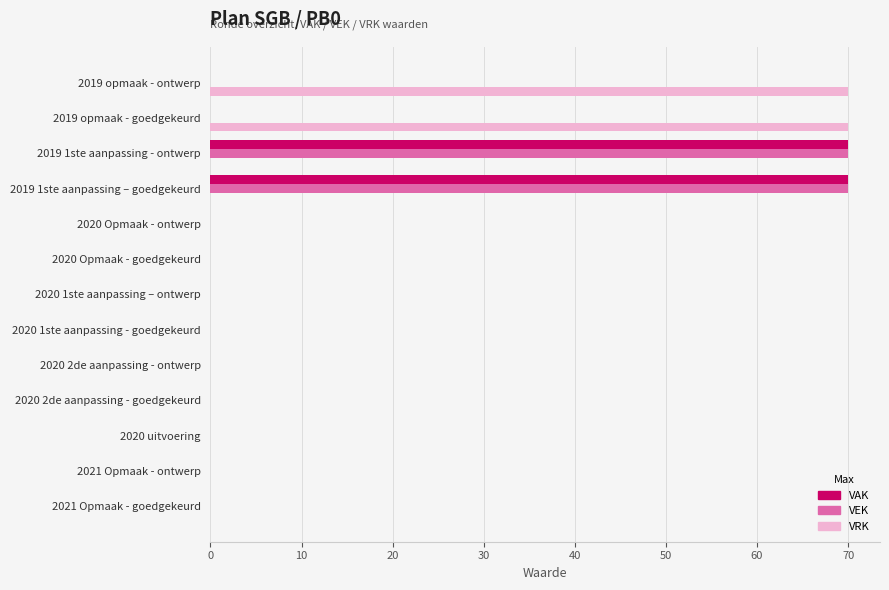

What is the highest value of the VRK series?

70